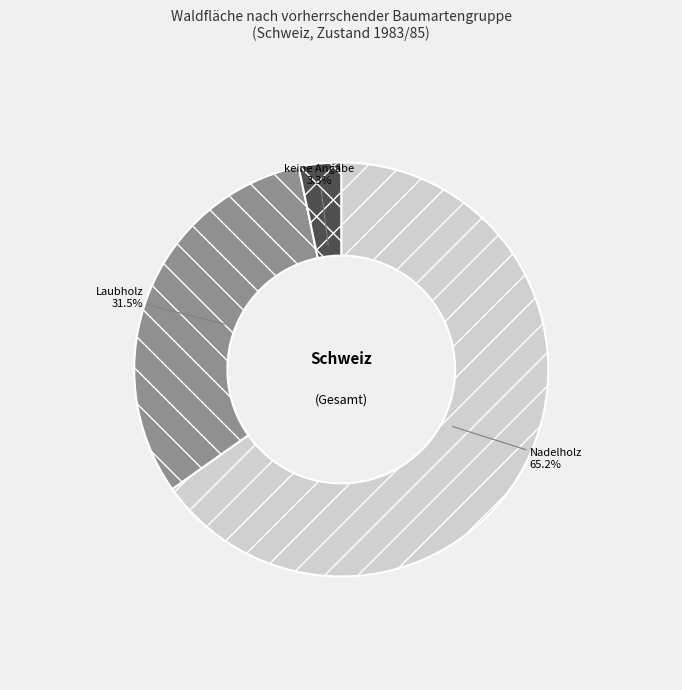

What is the total percentage of keine Angabe and Nadelholz?

68.5%